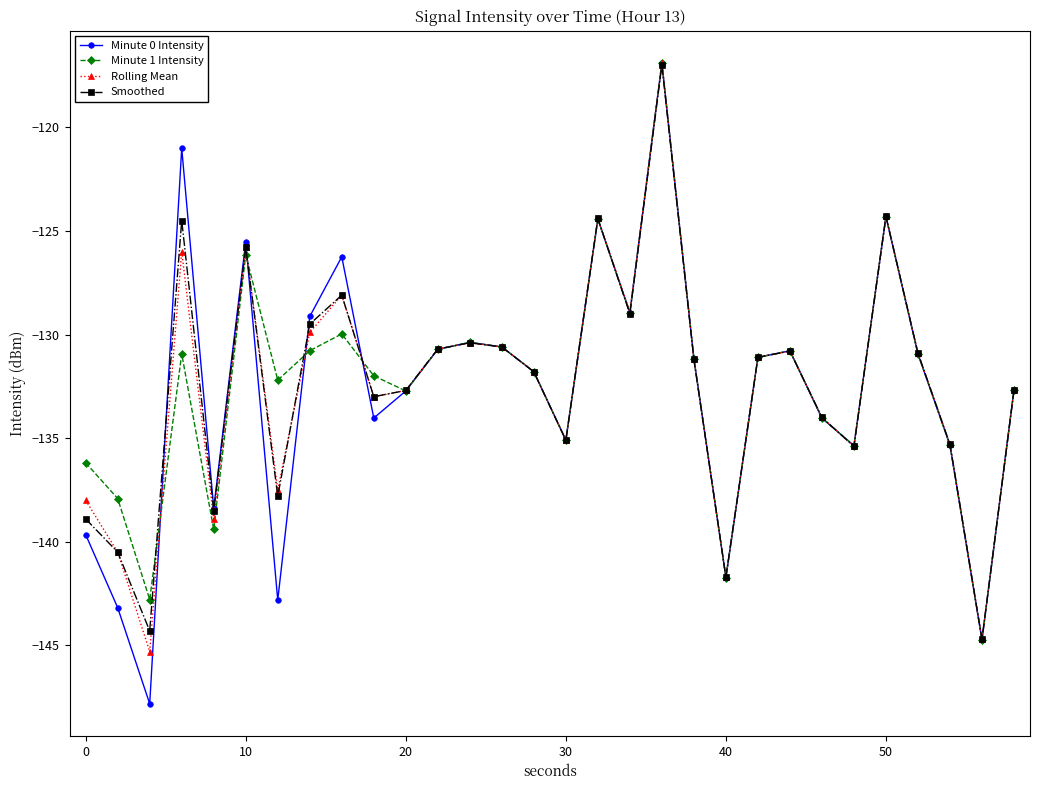

What is the value of the Rolling Mean point at the 5th from the left?

-138.9